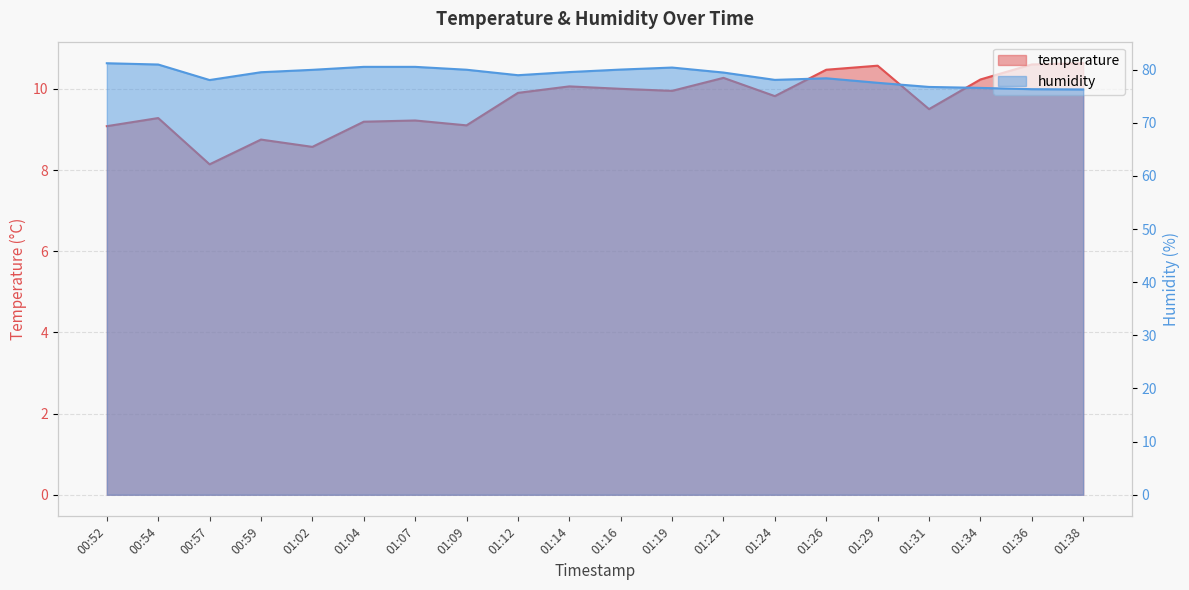

What is the smallest value displayed?

8.1